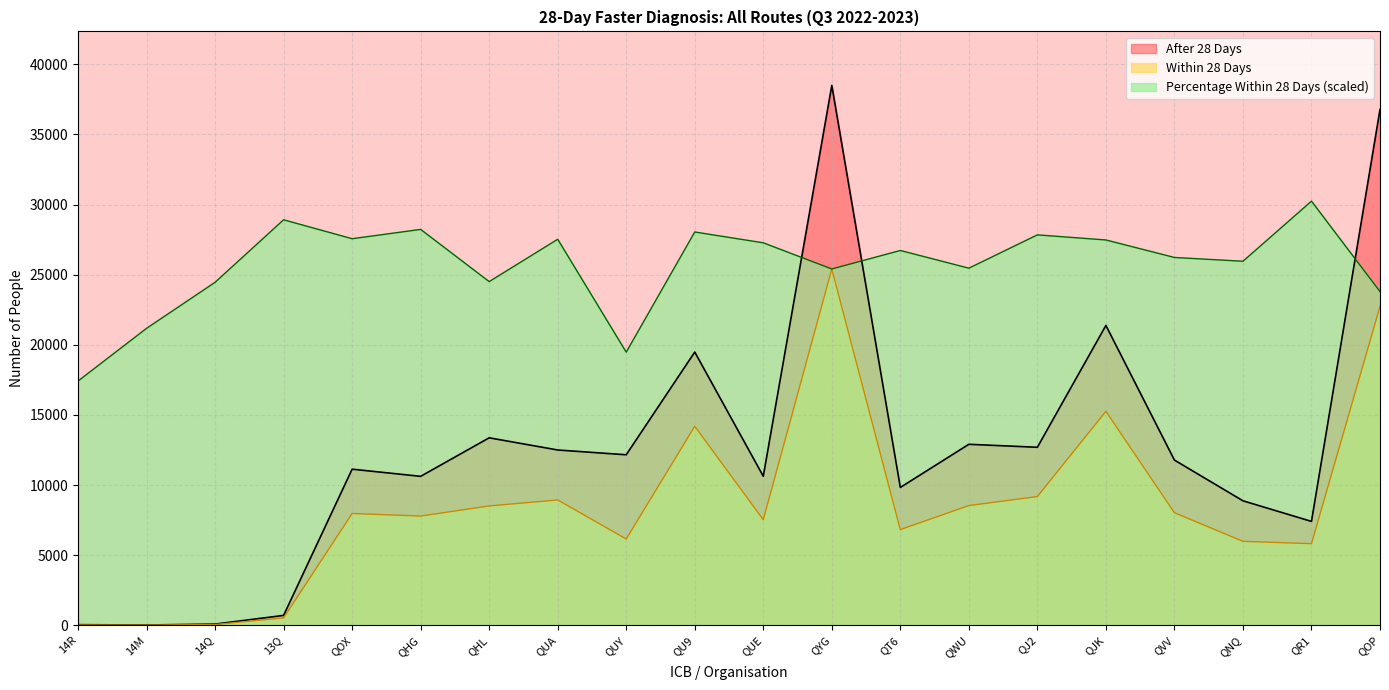

At which label is Percentage Within 28 Days closest to 23828?

QOP